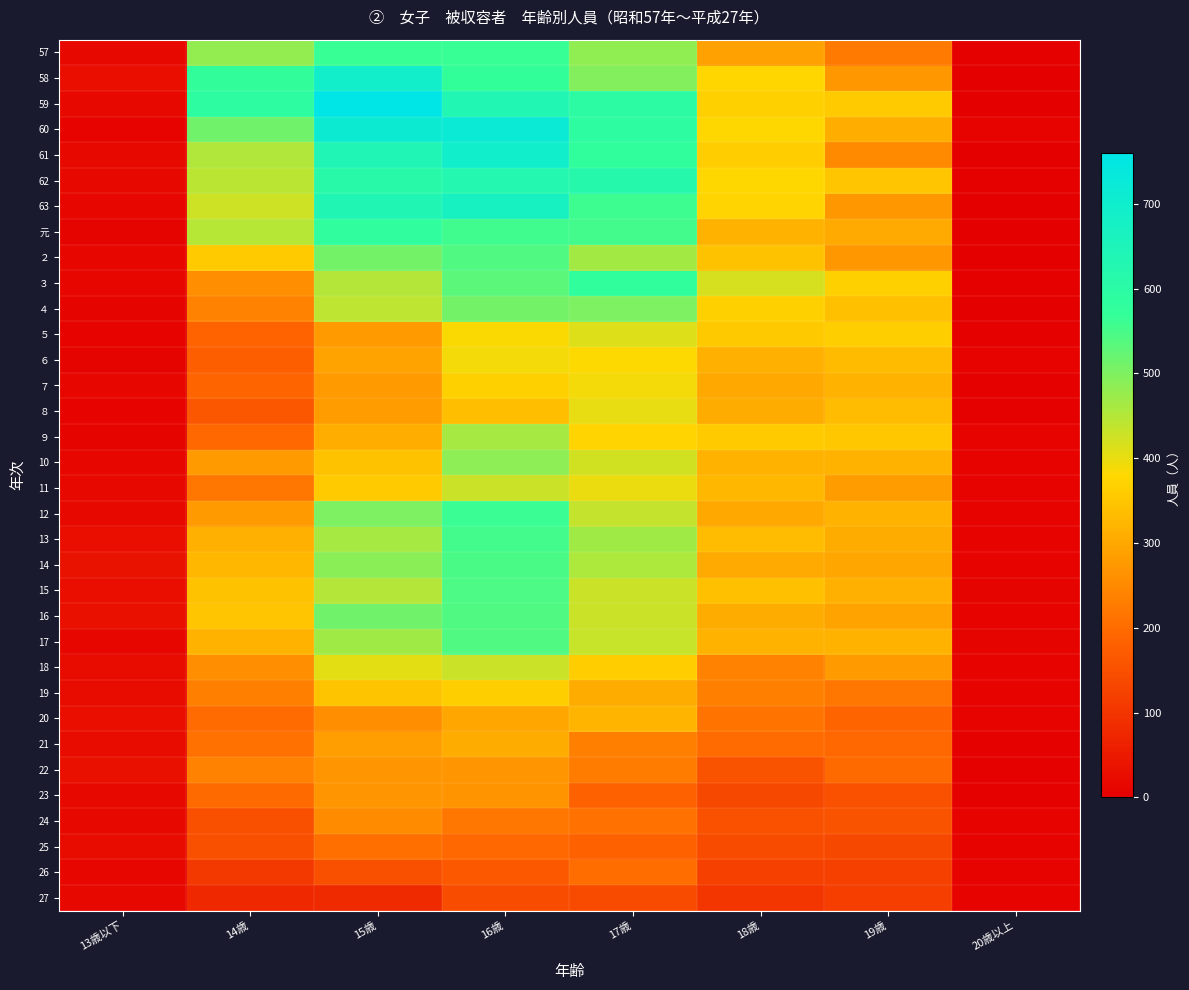

How many series are shown in this chart?

34